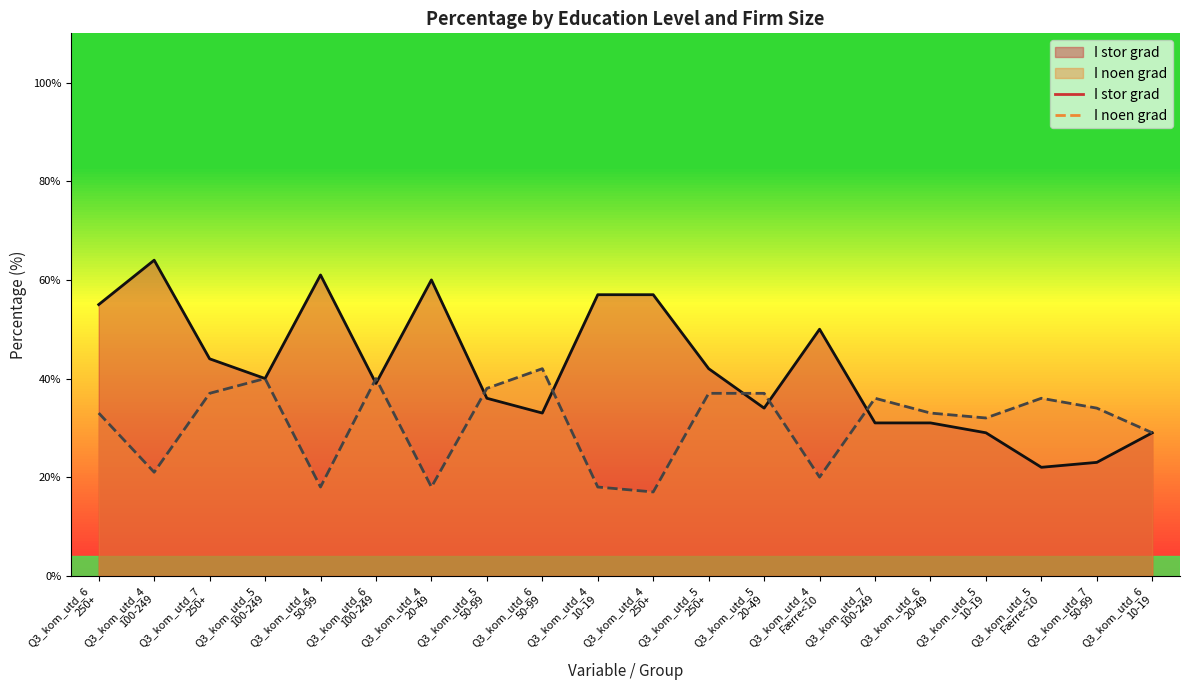

At which label does I noen grad first exceed 34?

Q3_kom_utd_7
250+